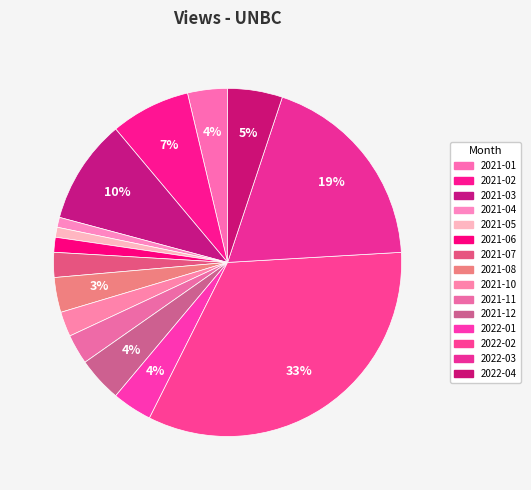

To the nearest percent, what portion does 2022-02 represent?

33%